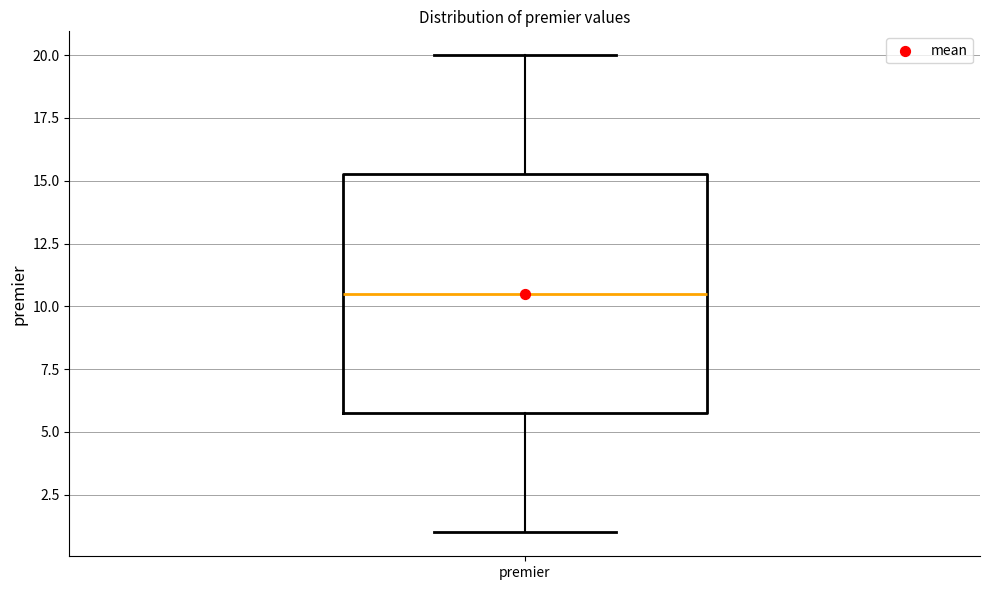

Transcribe this box plot: give where the median line is, the range the box spans, and where the two whiskers end, as read against the y-axis. The values are not printed on the chart, so give them approximately, as read against the axis.

median 10.5, box 6.0 to 15.5, whiskers 1.0 to 20.0